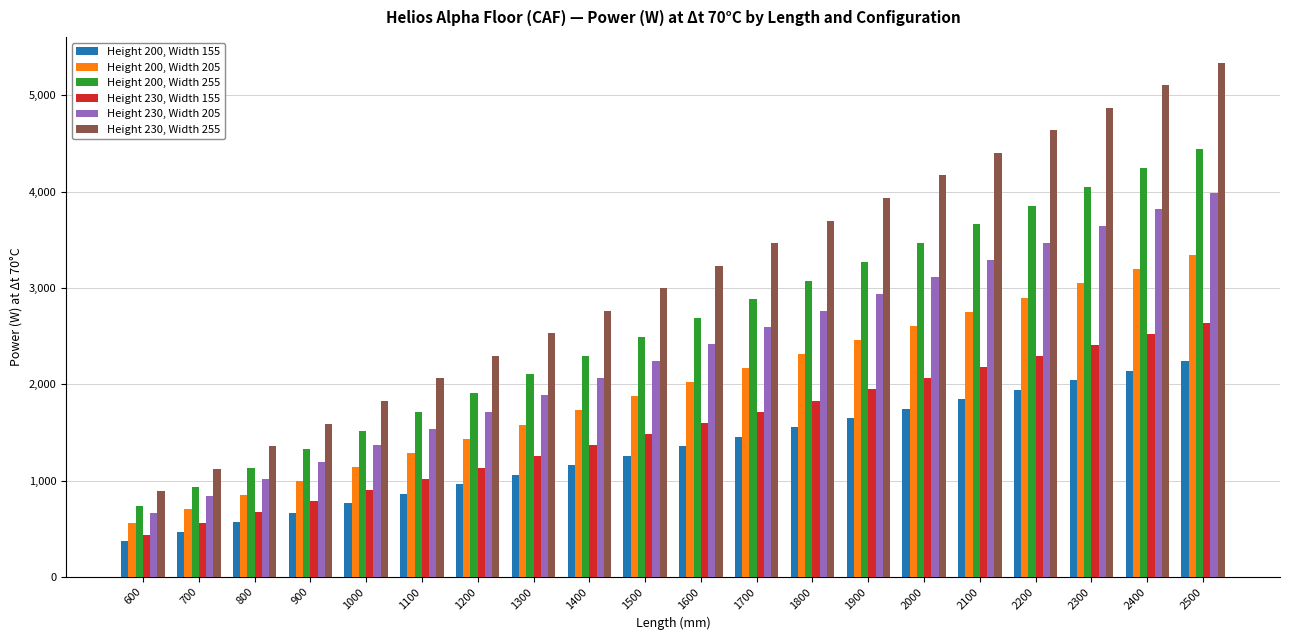

Which category has the lowest value across all series?

600